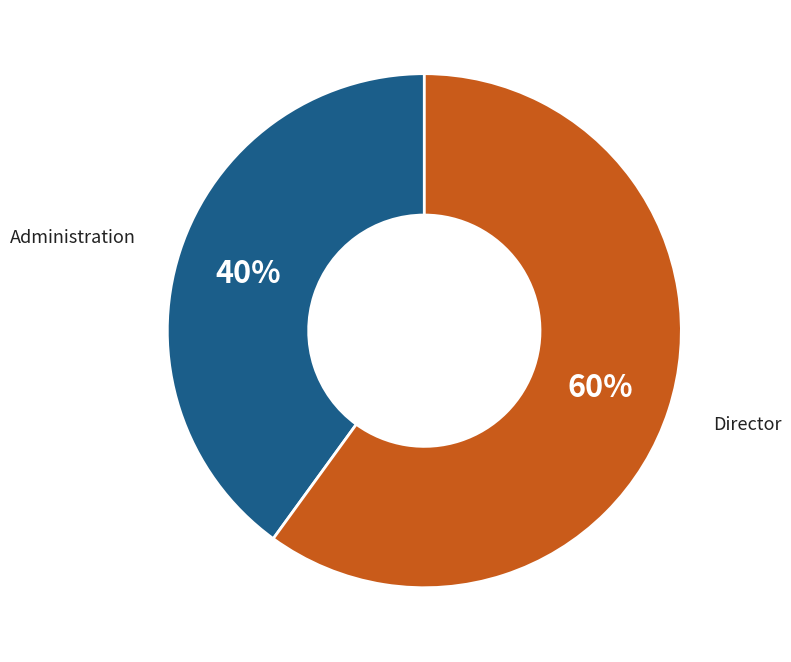

Approximately how many times larger is the value at Director compared to Administration?

1.5